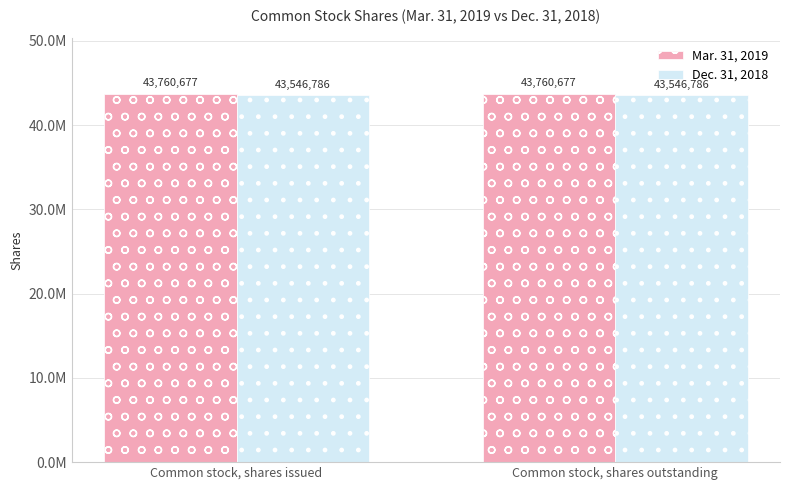

Between Common stock, shares outstanding and Common stock, shares issued, which is larger?

Common stock, shares outstanding